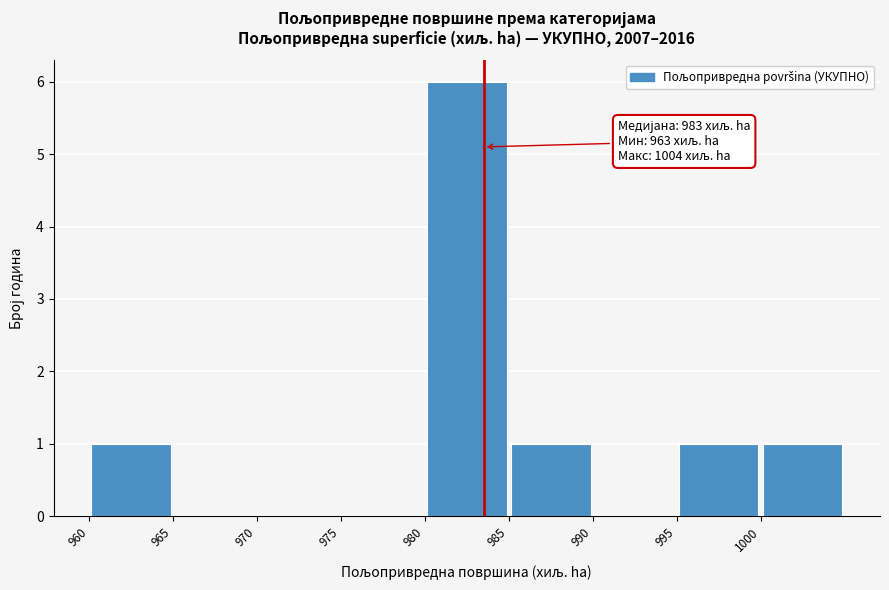

Over which range of the x-axis is the bar tallest?

980 to 985